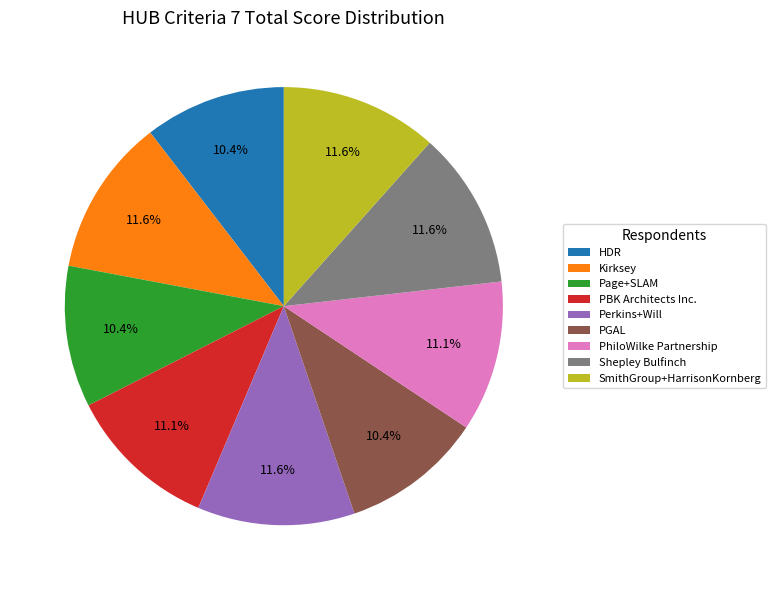

Approximately how many times larger is the value at PGAL compared to SmithGroup+HarrisonKornberg?

0.9